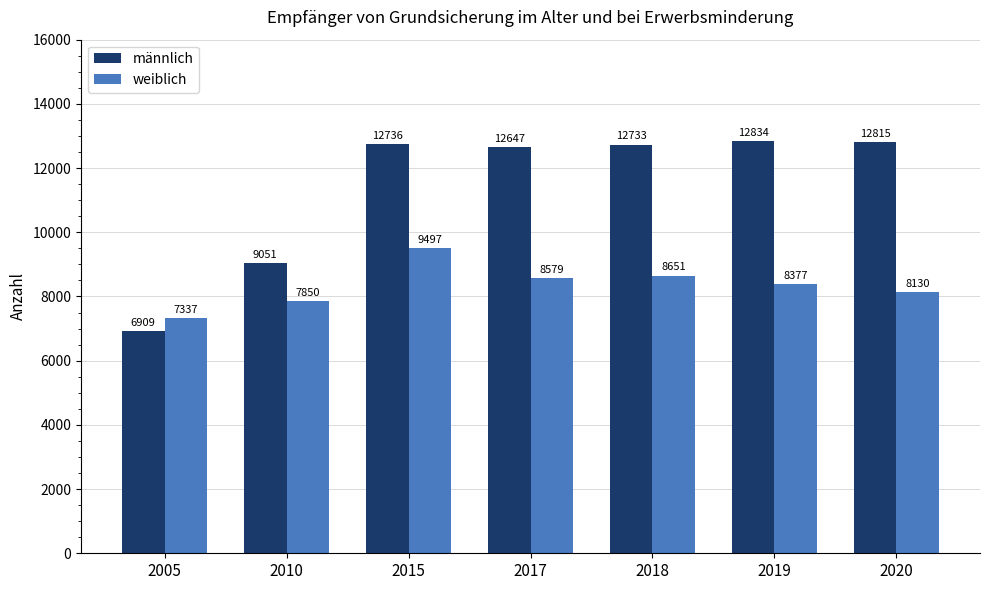

Reading right to left, list all the values displayed in this chart.

männlich: 2020=12815	2019=12834	2018=12733	2017=12647	2015=12736	2010=9051	2005=6909
weiblich: 2020=8130	2019=8377	2018=8651	2017=8579	2015=9497	2010=7850	2005=7337